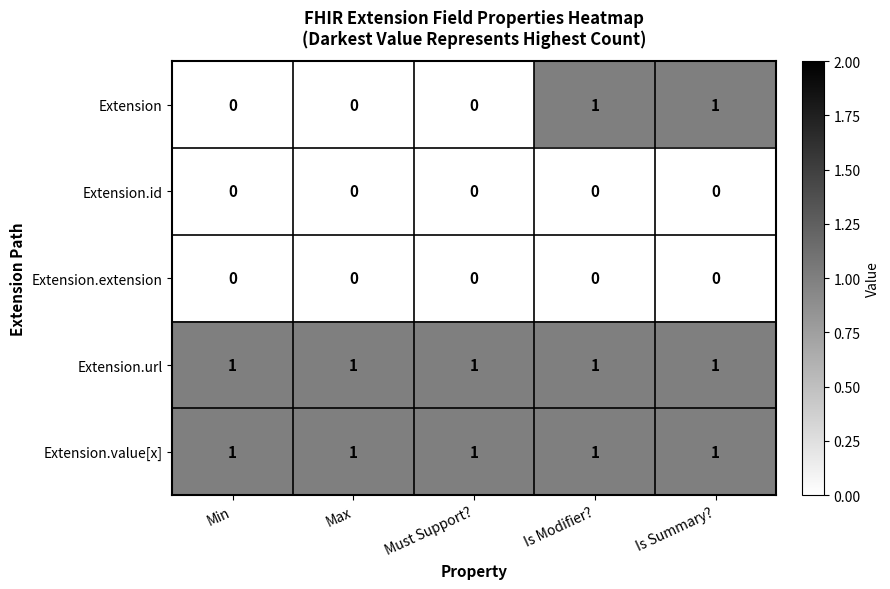

Between Min and Is Modifier?, which series saw the biggest shift?

Extension